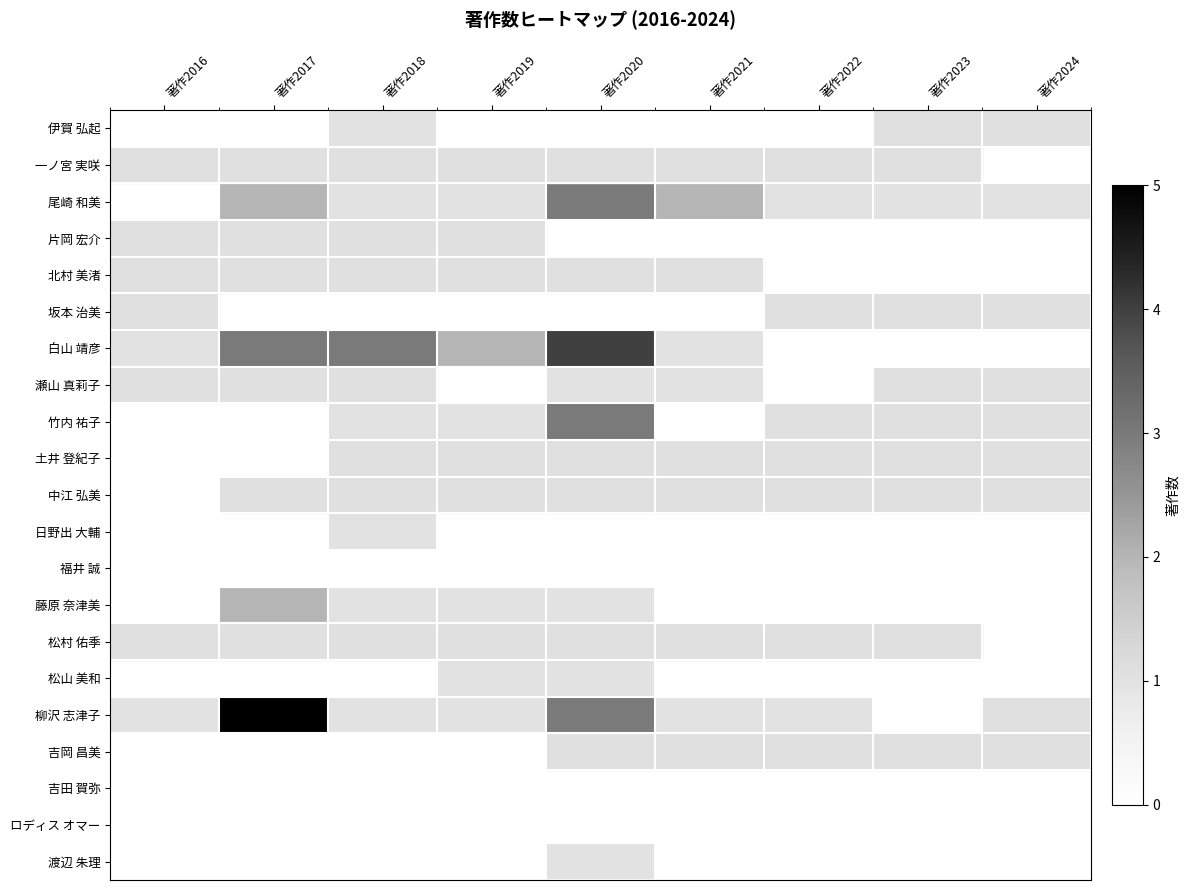

Is it true that 中江 弘美 equals 0.0 at 著作2016?

True